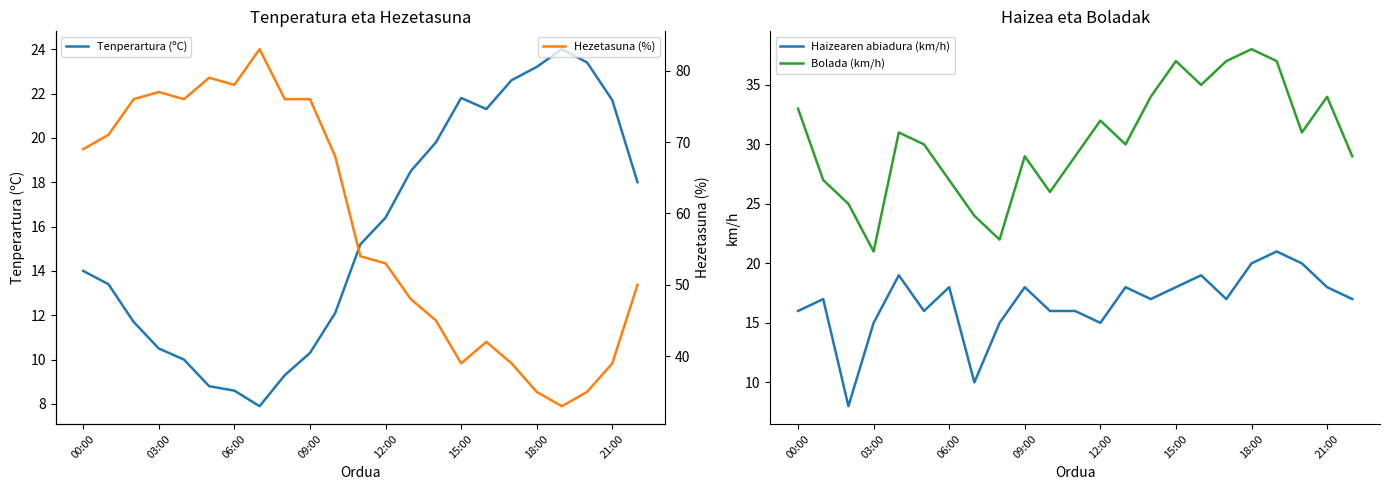

Reading right to left, what are all the values shown in this chart?

Tenperartura (ºC): 18.0	21.7	23.4	24.0	23.2	22.6	21.3	21.8	19.8	18.5	16.4	15.2	12.1	10.3	9.3	7.9	8.6	8.8	10.0	10.5	11.7	13.4	14.0
Haizearen abiadura (km/h): 17.0	18.0	20.0	21.0	20.0	17.0	19.0	18.0	17.0	18.0	15.0	16.0	16.0	18.0	15.0	10.0	18.0	16.0	19.0	15.0	8.0	17.0	16.0
Bolada (km/h): 29.0	34.0	31.0	37.0	38.0	37.0	35.0	37.0	34.0	30.0	32.0	29.0	26.0	29.0	22.0	24.0	27.0	30.0	31.0	21.0	25.0	27.0	33.0
Hezetasuna (%): 50.0	39.0	35.0	33.0	35.0	39.0	42.0	39.0	45.0	48.0	53.0	54.0	68.0	76.0	76.0	83.0	78.0	79.0	76.0	77.0	76.0	71.0	69.0